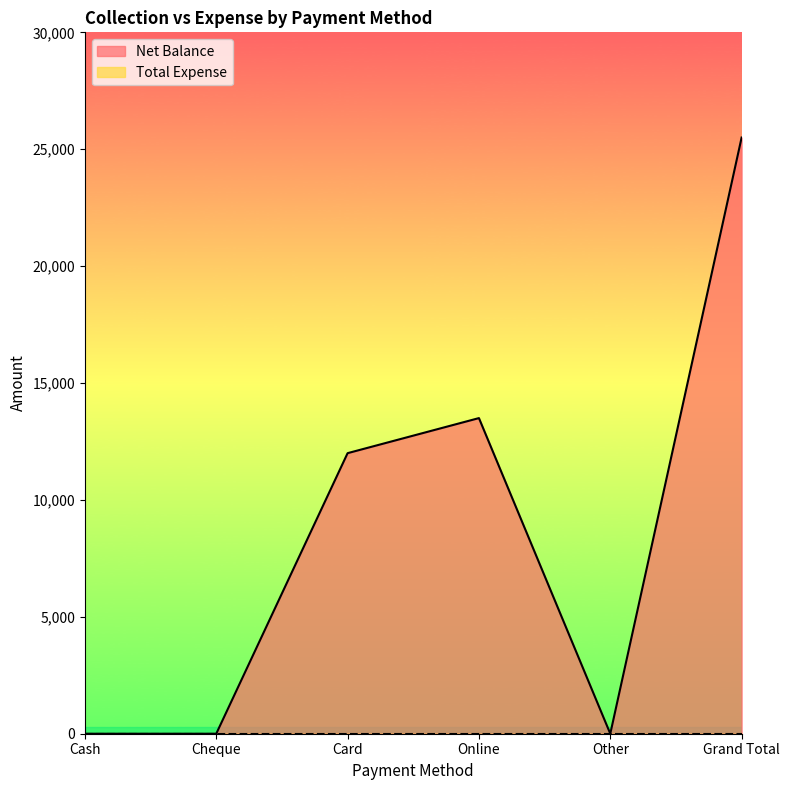

What is the sum of the values at Grand Total and Card?

37500